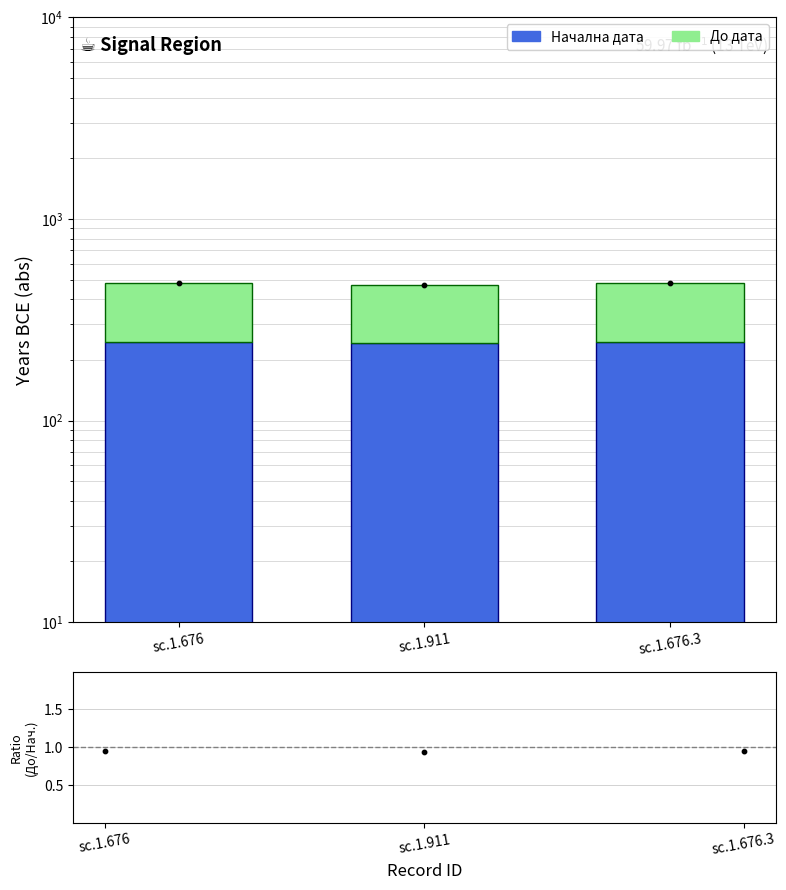

Which series reaches the maximum Y coordinate?

Total